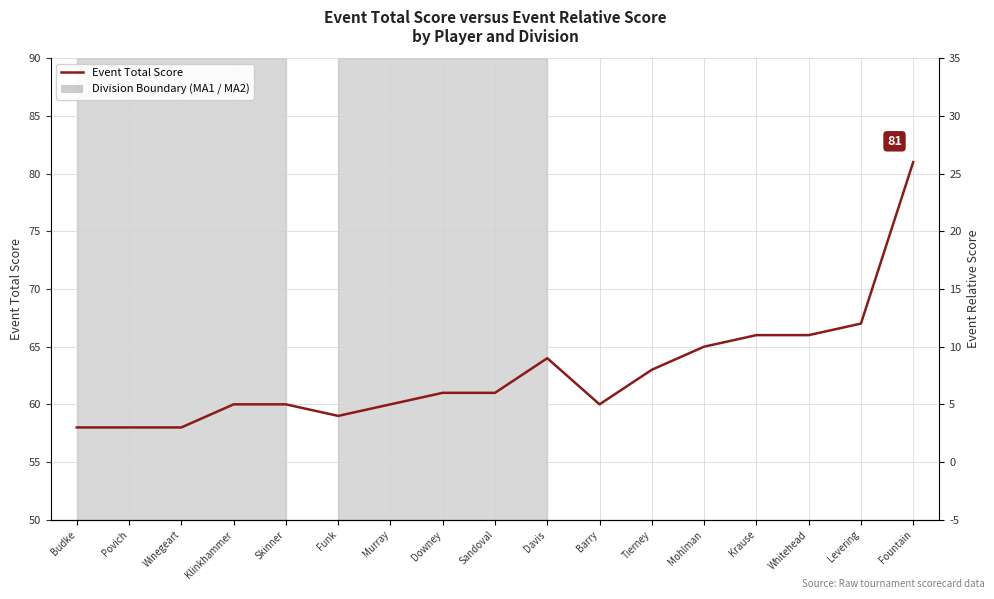

Reading left to right, transcribe all the data shown in this chart.

Event Total Score: Budke=58	Povich=58	Winegeart=58	Klinkhammer=60	Skinner=60	Funk=59	Murray=60	Downey=61	Sandoval=61	Davis=64	Barry=60	Tierney=63	Mohlman=65	Krause=66	Whitehead=66	Levering=67	Fountain=81
Event Relative Score: Budke=0	Povich=0	Winegeart=0	Klinkhammer=2	Skinner=2	Funk=1	Murray=2	Downey=3	Sandoval=3	Davis=6	Barry=2	Tierney=5	Mohlman=7	Krause=8	Whitehead=8	Levering=9	Fountain=23